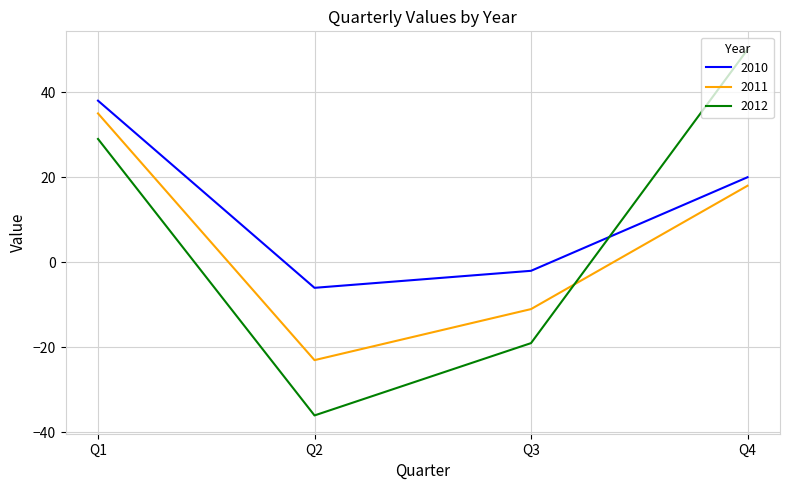

What is the total value across all series at Q4?

88